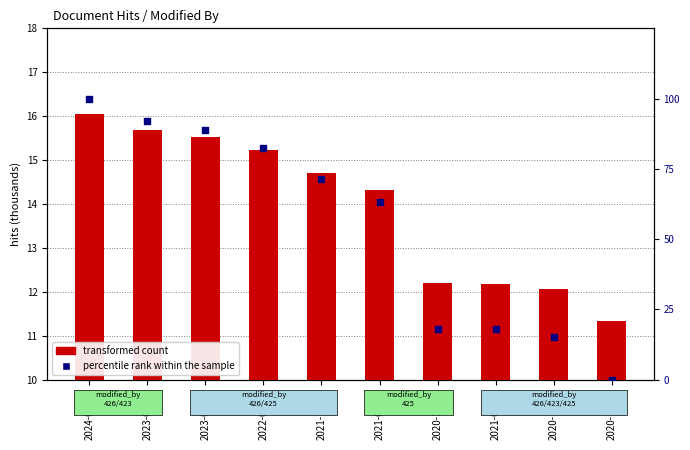

Which series reaches the minimum Y coordinate?

percentile rank within the sample